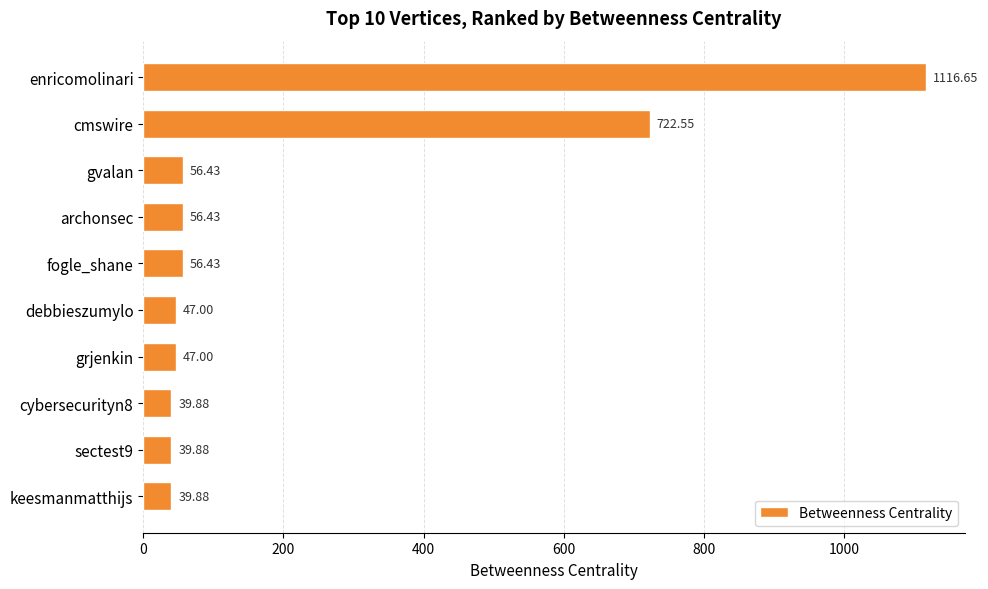

What is the label of the 9th bar from the bottom?

cmswire